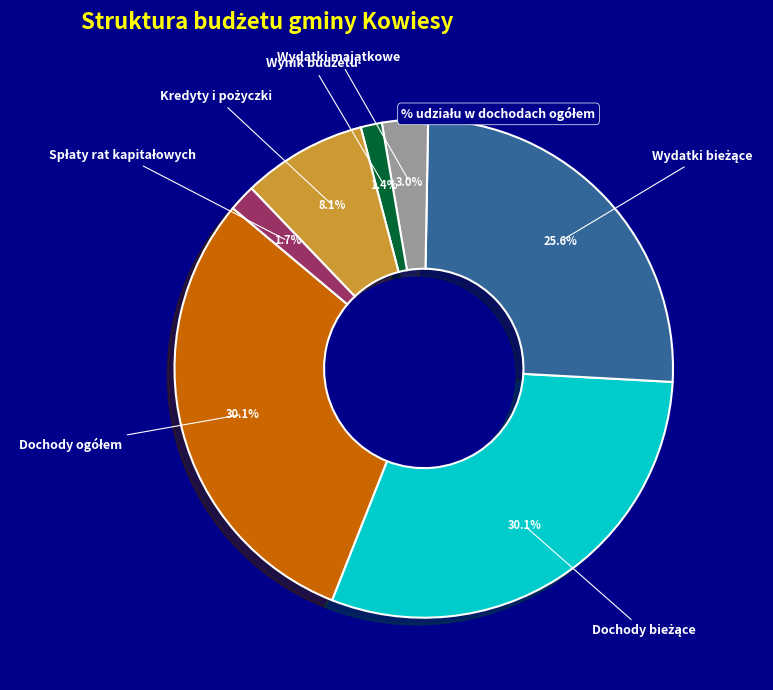

Is there any slice that represents more than half of the pie?

No